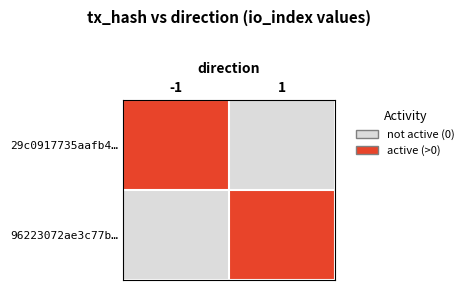

What is the greatest value displayed?

6